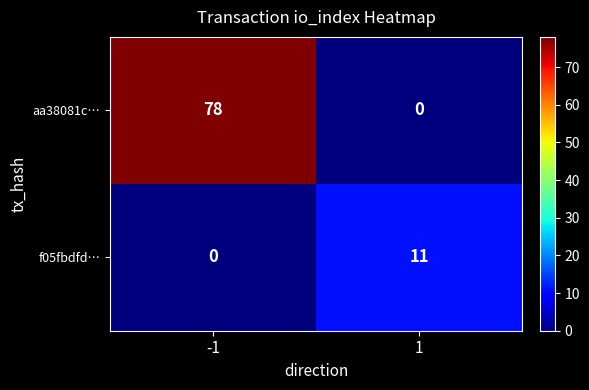

Which series has the largest total across all categories?

aa38081c…